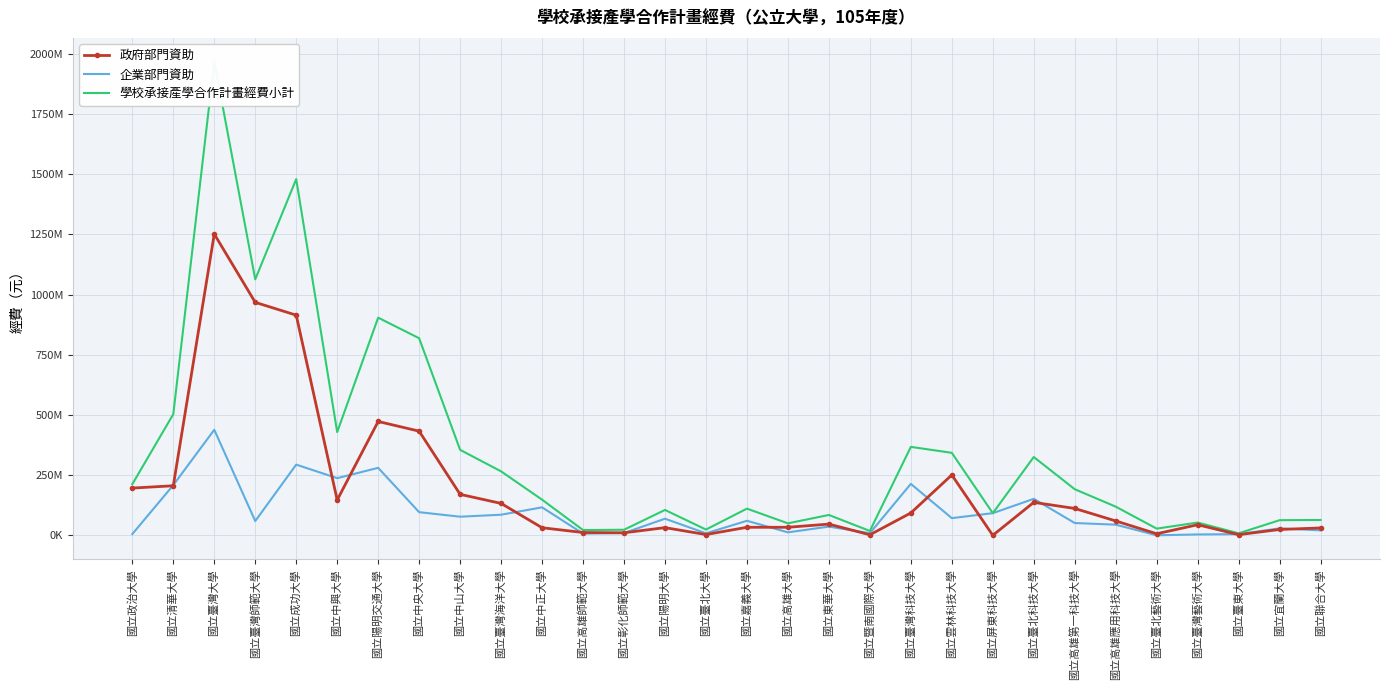

The 學校承接產學合作計畫經費小計 series shows 197753751 at 國立嘉義大學. True or false?

False